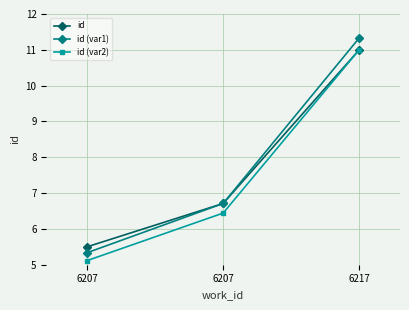

How many lines are shown in the chart?

3